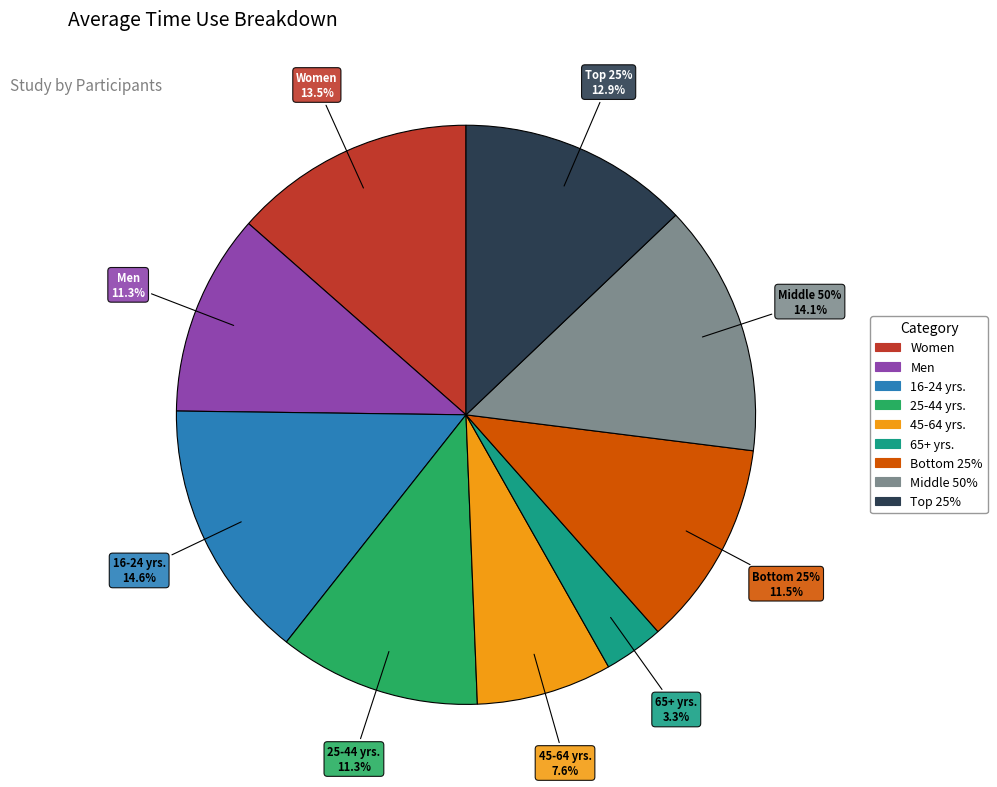

Which slice is the largest?

16-24 yrs.